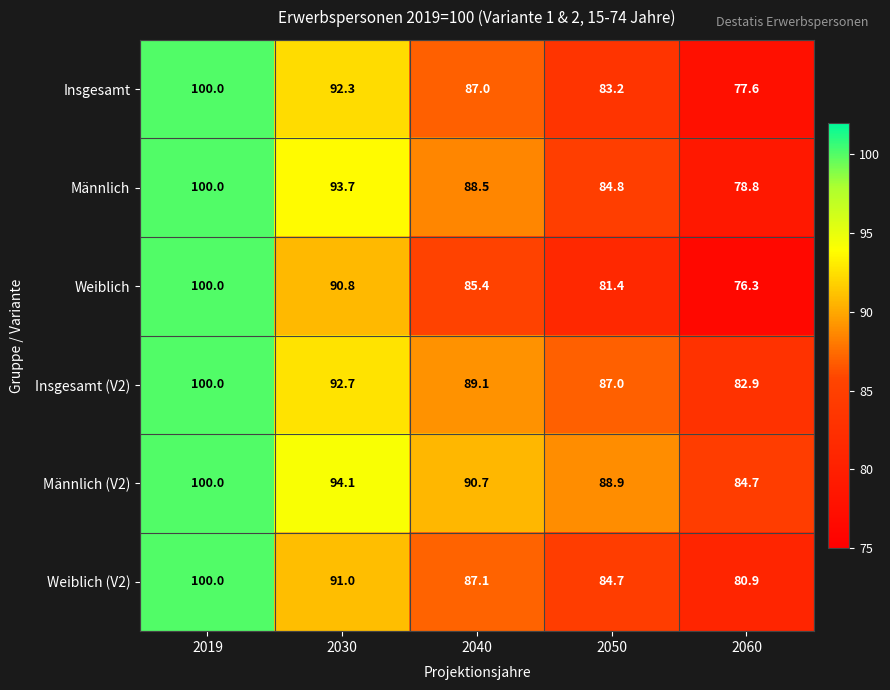

Which series has the widest spread of values?

Weiblich